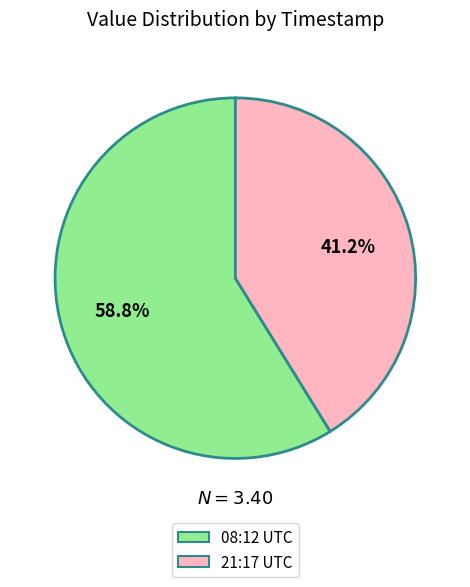

How many segments does this pie chart have?

2